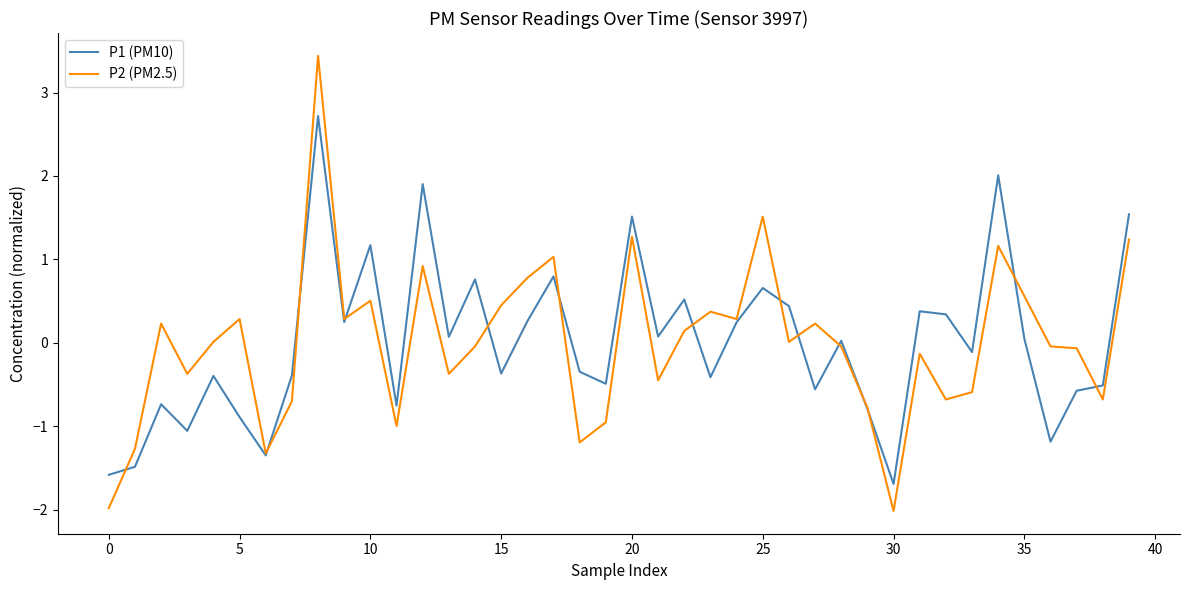

What is the greatest value displayed?

3.4